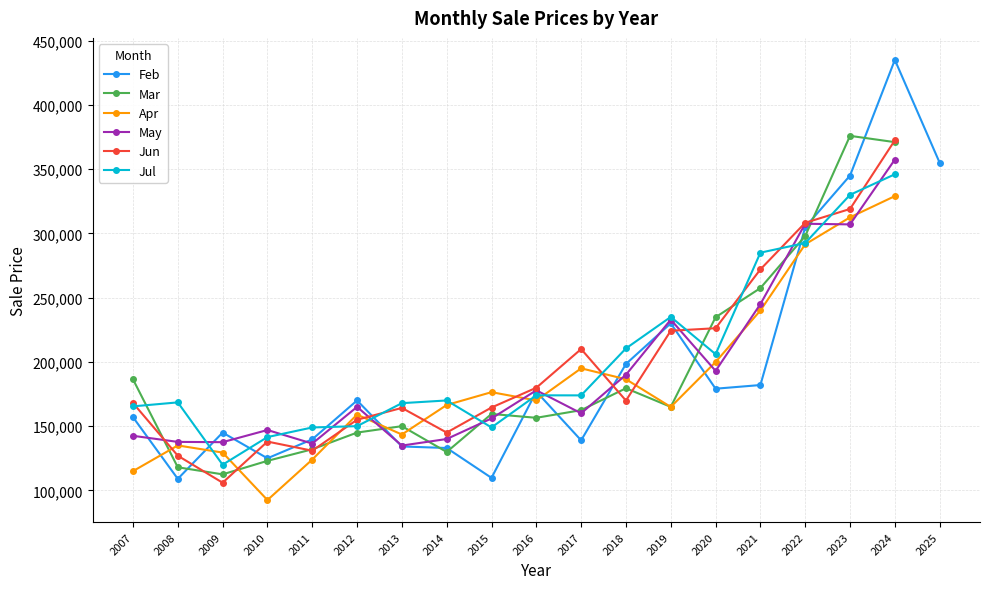

What is the spread (max minus min) of values at 2019?

70050